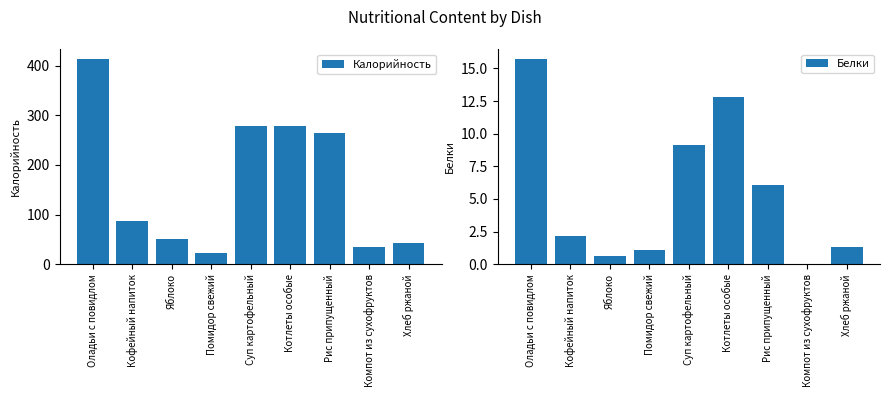

Reading left to right, list all the values displayed in this chart.

Калорийность: 412.7	86.6	50.7	22.0	278.4	278.3	263.8	35.7	42.0
Белки: 15.7	2.2	0.6	1.1	9.1	12.8	6.1	0.0	1.3